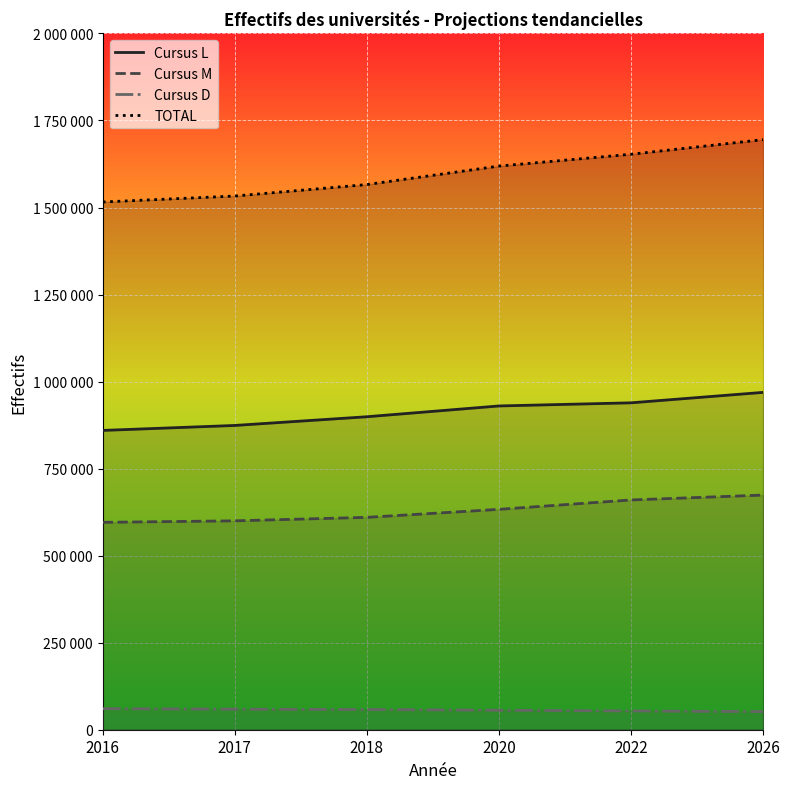

At 2018, list the series in order from largest to smallest.

TOTAL, Cursus L, Cursus M, Cursus D